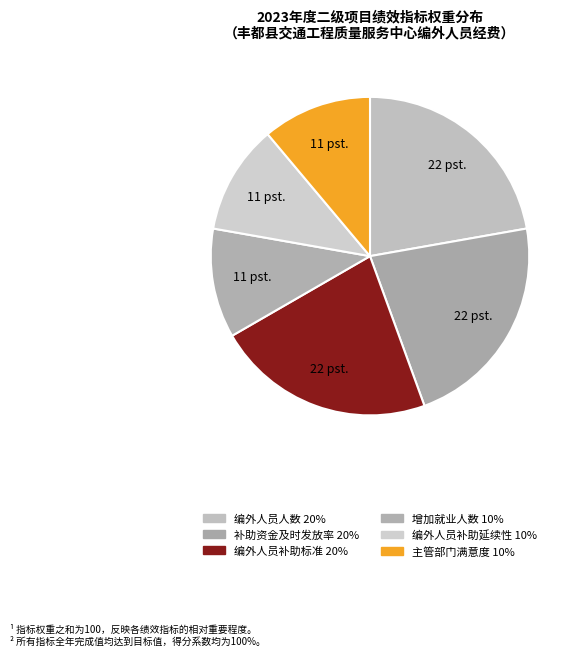

Do 编外人员补助延续性 and 编外人员人数 together represent more than half of the pie?

No